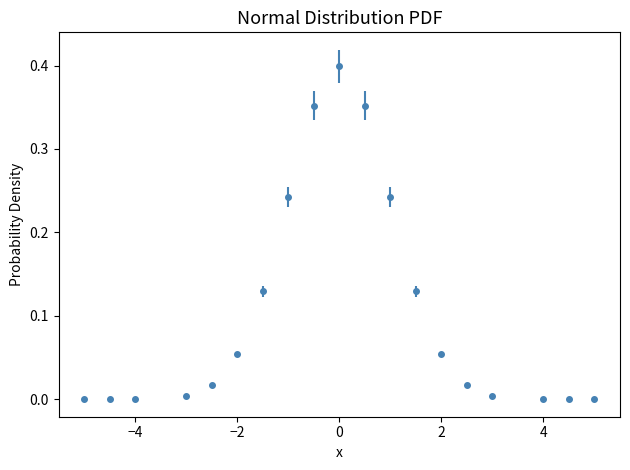

True or false: there are more than 0 points higher than both neighbors.

True